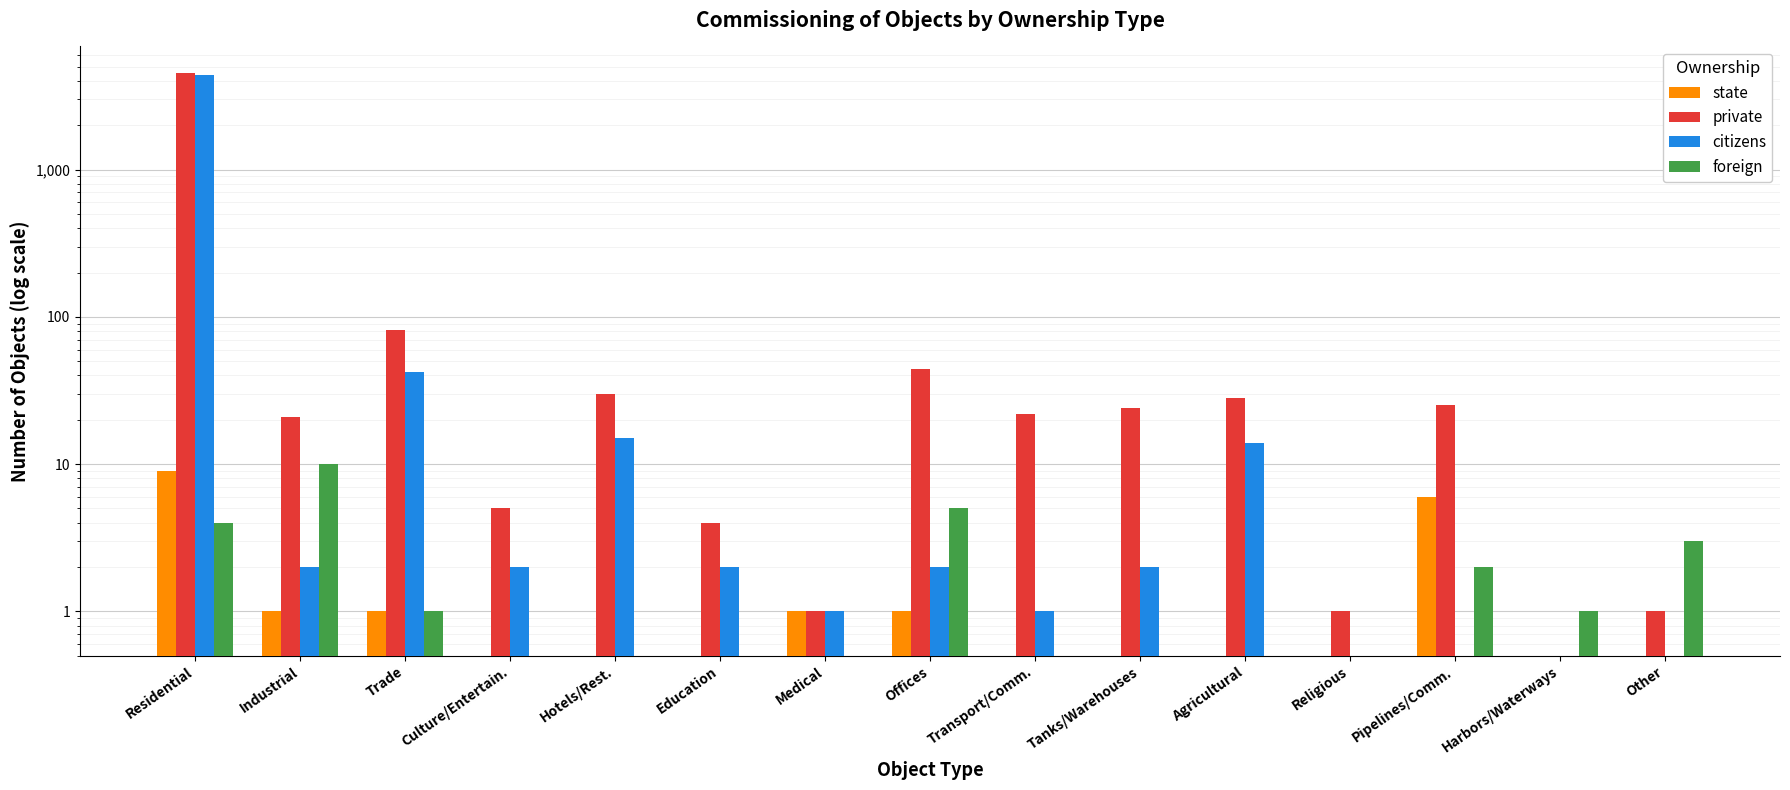

Is the value of state at Education greater than the value of citizens at Residential?

No